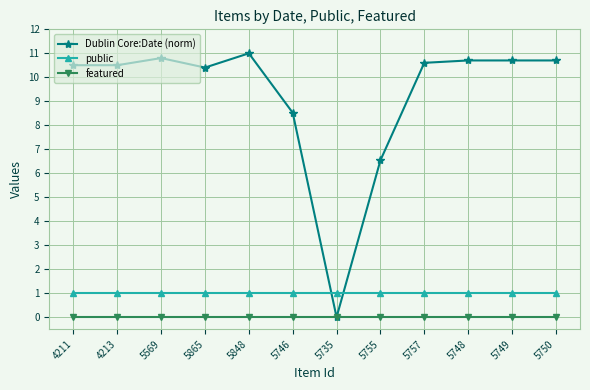

Which category has the highest value across all series?

5848